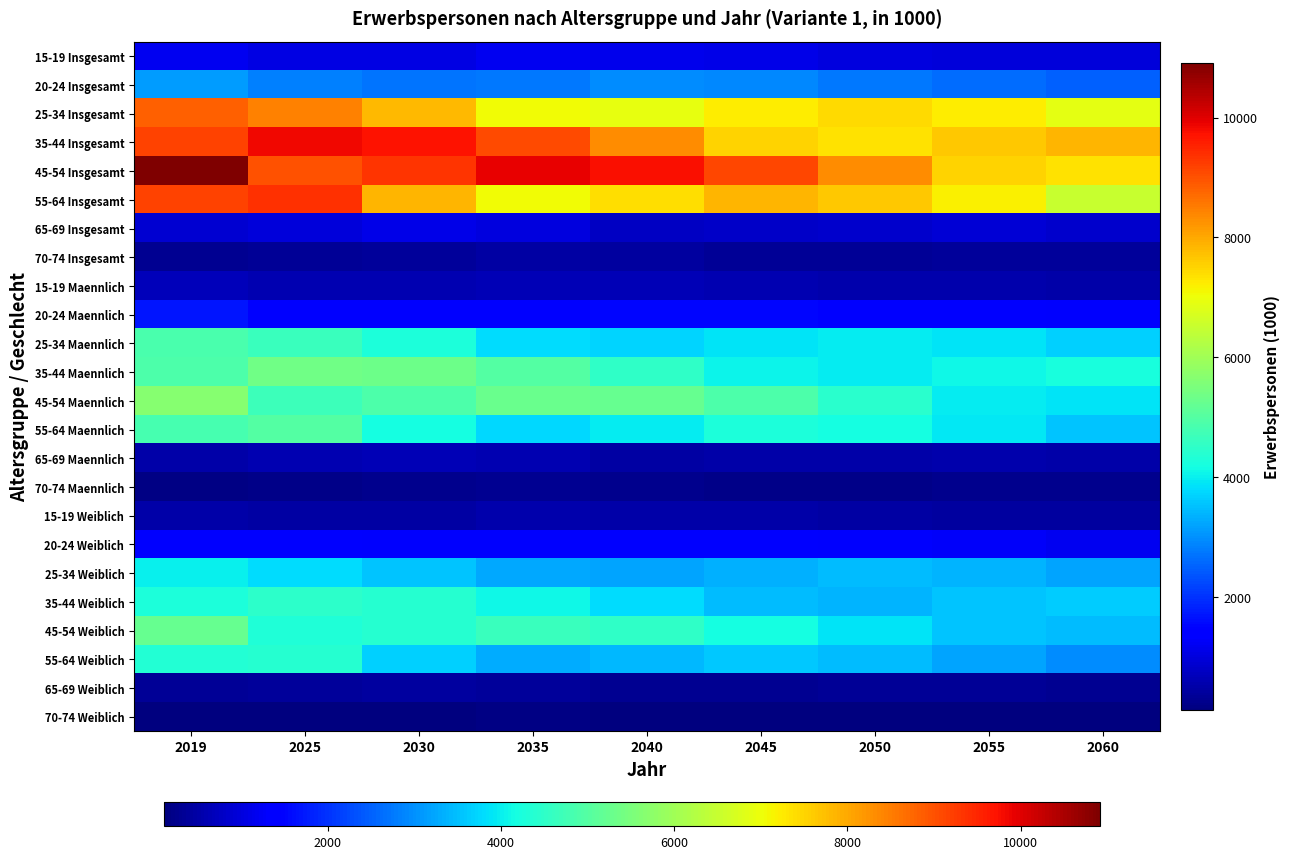

Rank the categories by 35-44 Maennlich value from lowest to highest.

2050, 2045, 2055, 2060, 2040, 2019, 2035, 2030, 2025